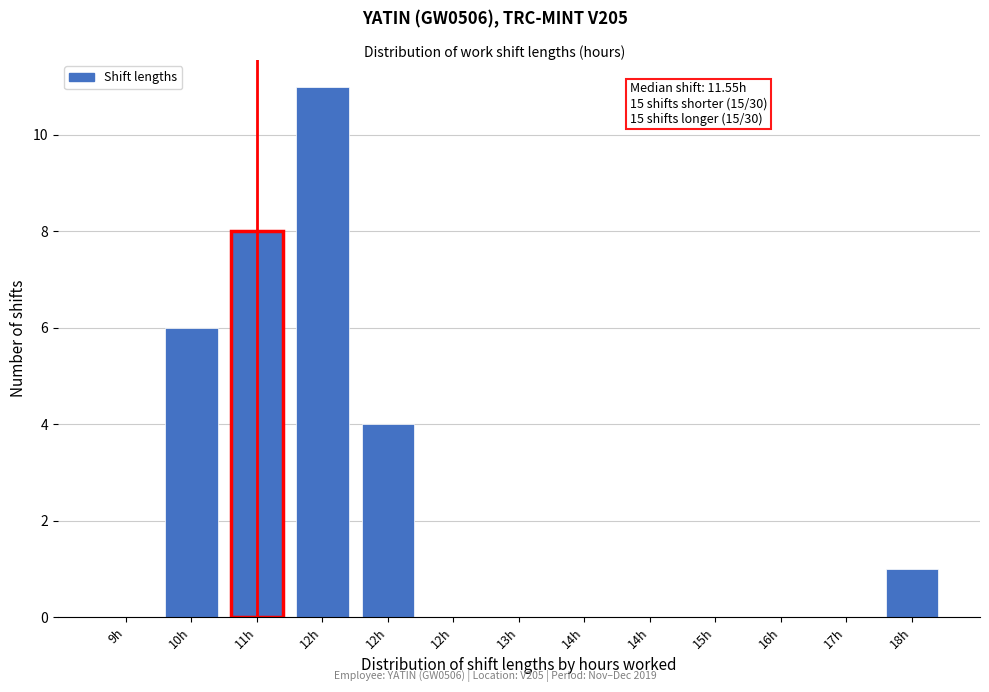

How many data points does each series have?

13